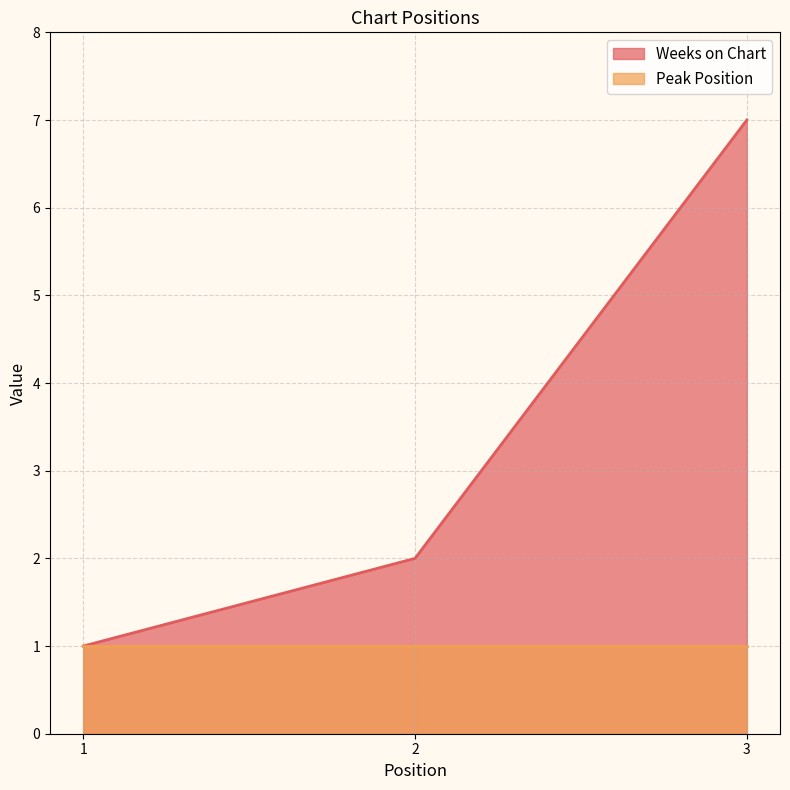

What is the average value?

3